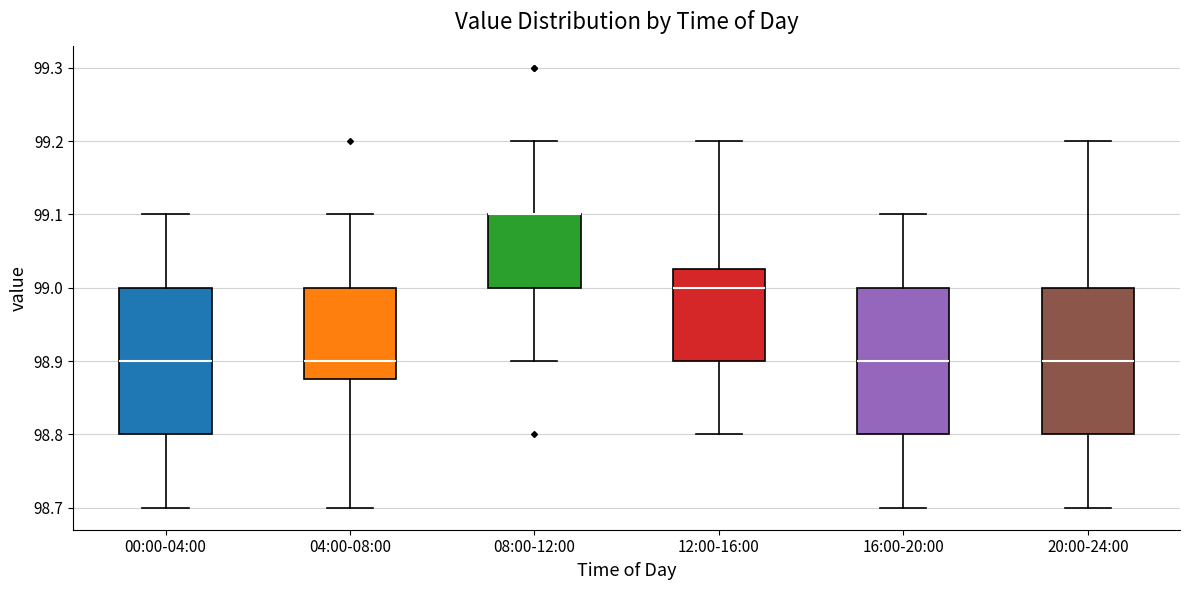

Reading left to right, read every box against the y-axis: the position of its median line, the range the box covers, and the ends of its whiskers. The values are not printed on the chart, so give them approximately, as read against the axis.

00:00-04:00: median 98.90, box 98.80 to 99.00, whiskers 98.70 to 99.10
04:00-08:00: median 98.90, box 98.88 to 99.00, whiskers 98.70 to 99.10
08:00-12:00: median 99.10 (drawn on the box's upper edge), box 99.00 to 99.10, whiskers 98.90 to 99.20
12:00-16:00: median 99.00, box 98.90 to 99.03, whiskers 98.80 to 99.20
16:00-20:00: median 98.90, box 98.80 to 99.00, whiskers 98.70 to 99.10
20:00-24:00: median 98.90, box 98.80 to 99.00, whiskers 98.70 to 99.20